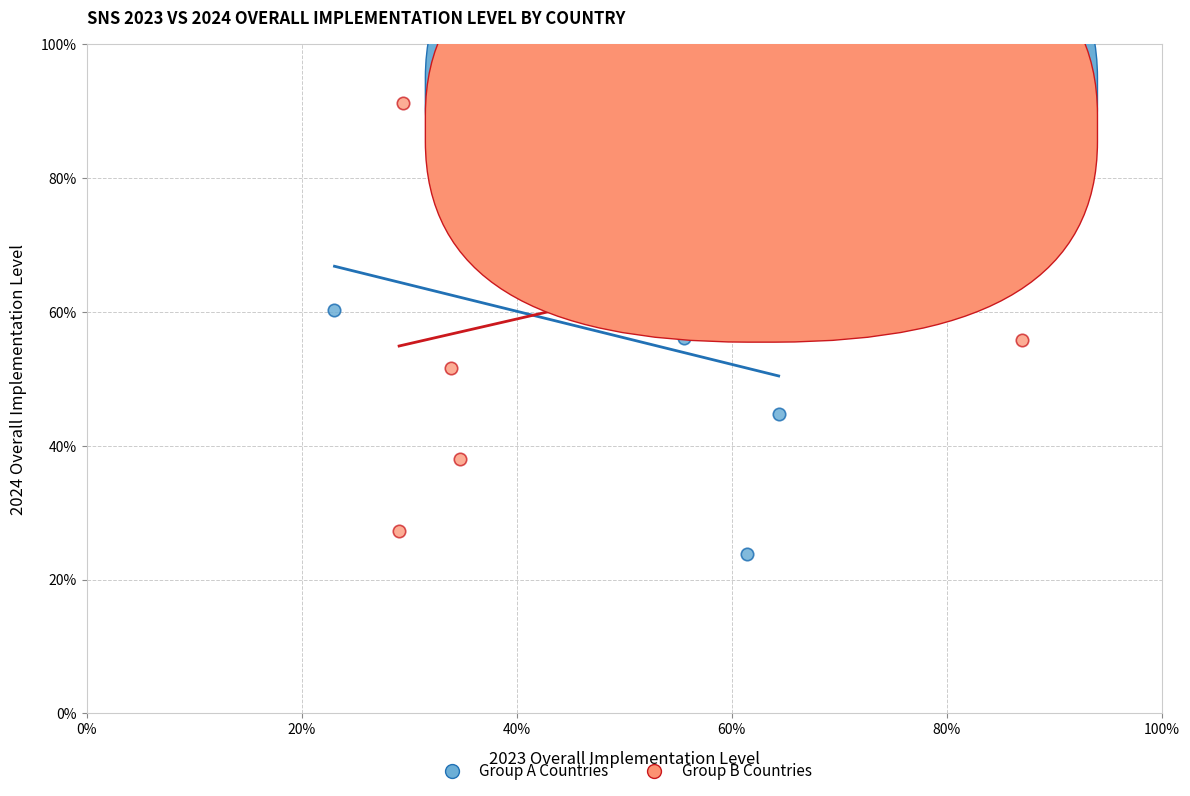

Which series contains the highest Y value?

Group B Countries